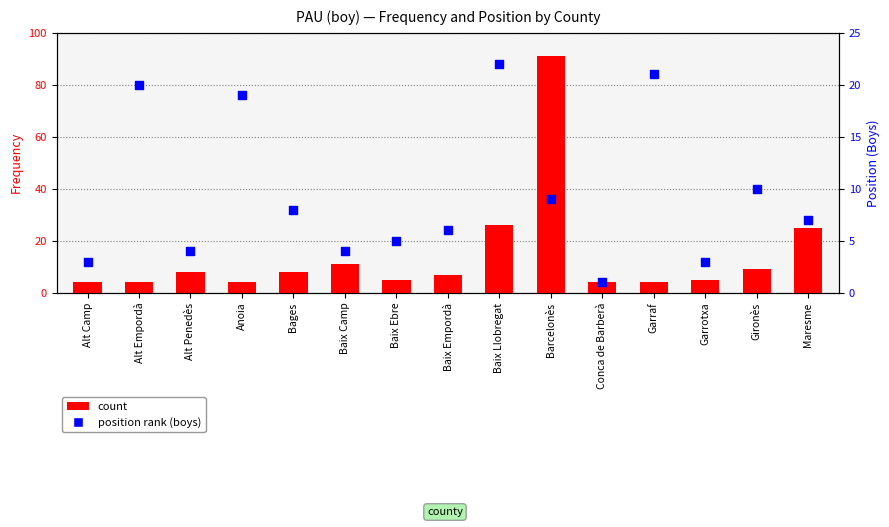

At which category is the sum across all series the highest?

Barcelonès